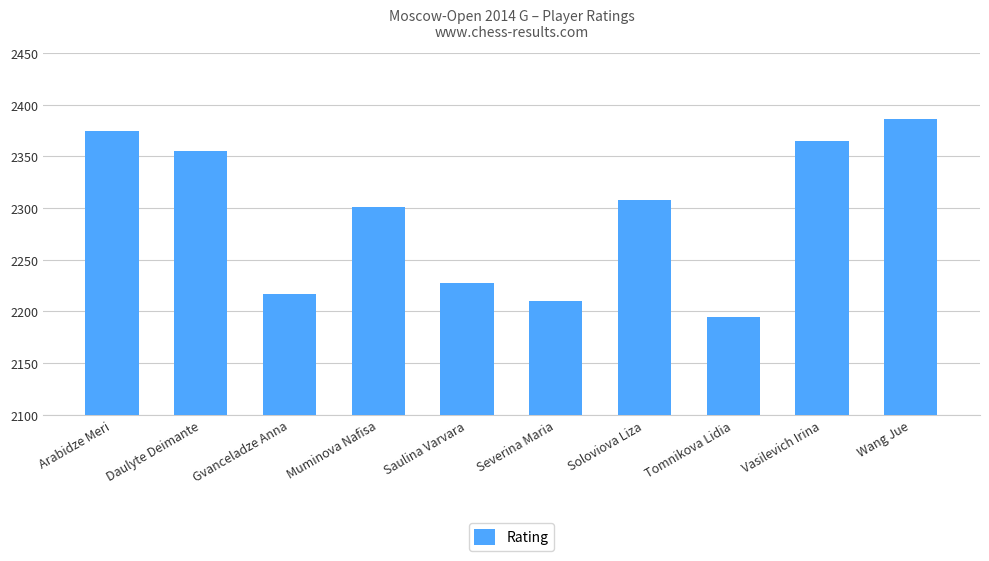

List the labels in order of value, largest first.

Wang Jue, Arabidze Meri, Vasilevich Irina, Daulyte Deimante, Soloviova Liza, Muminova Nafisa, Saulina Varvara, Gvanceladze Anna, Severina Maria, Tomnikova Lidia